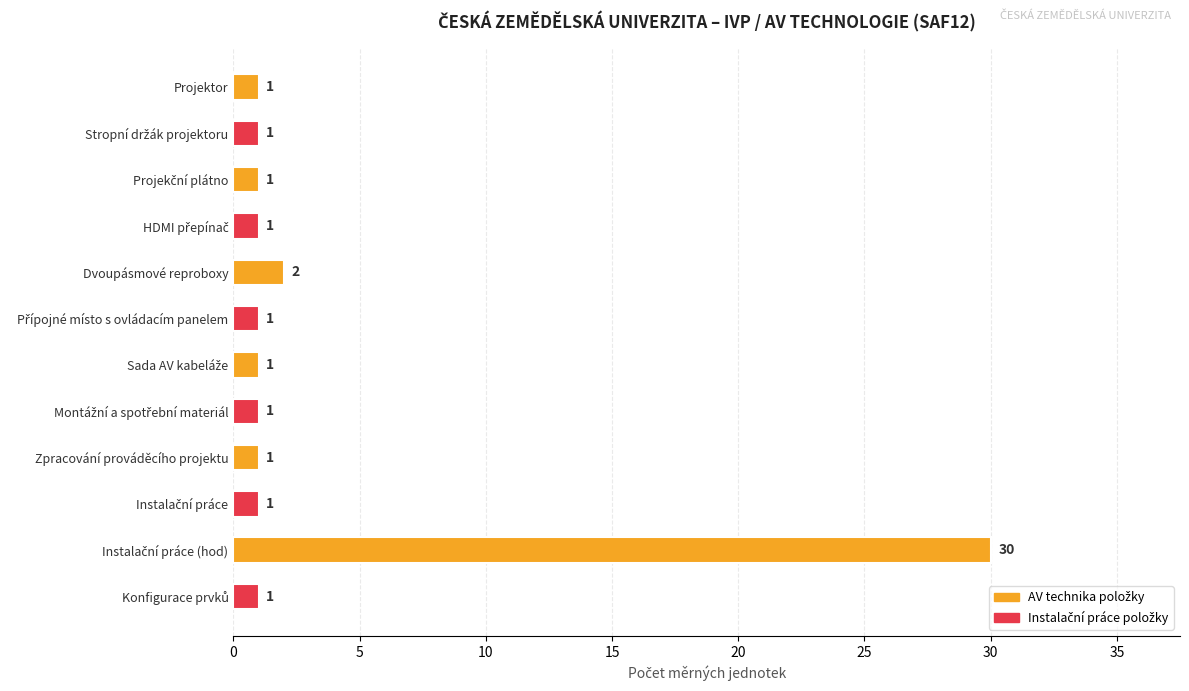

What is the difference between the maximum and minimum values?

29